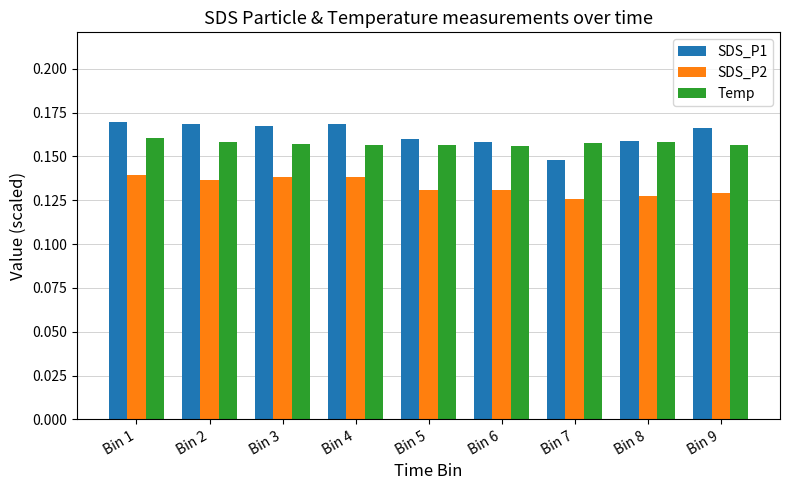

Which series changed the most between Bin 3 and Bin 7?

SDS_P1